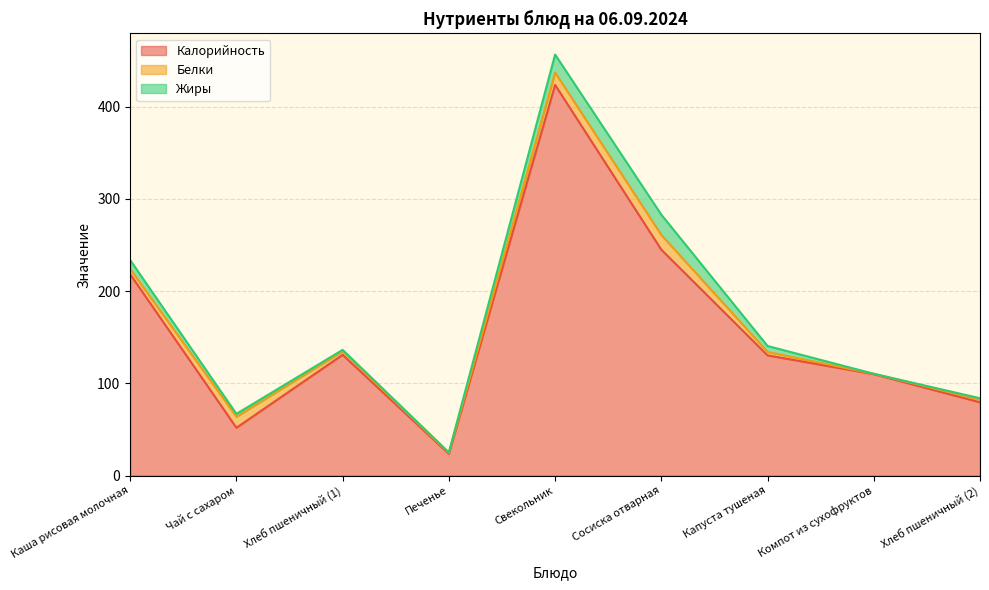

What is the difference between the second highest and minimum values in the Калорийность series?

221.5